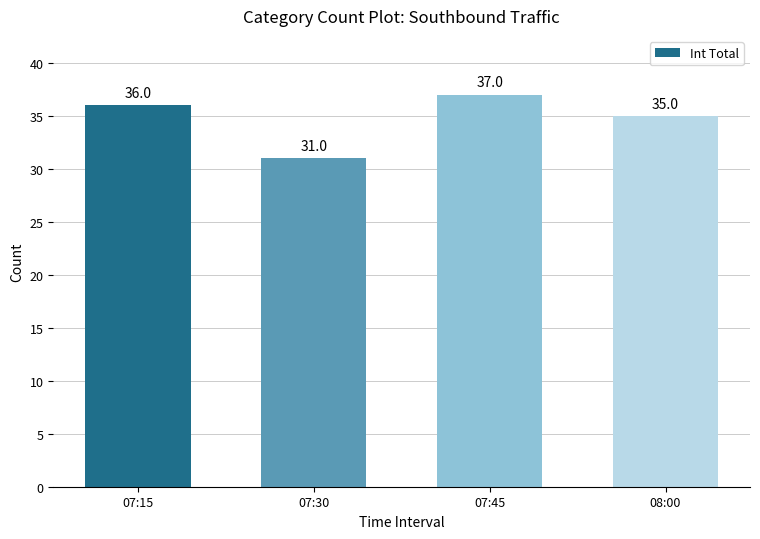

Where is the data nearest to the value 34?

08:00